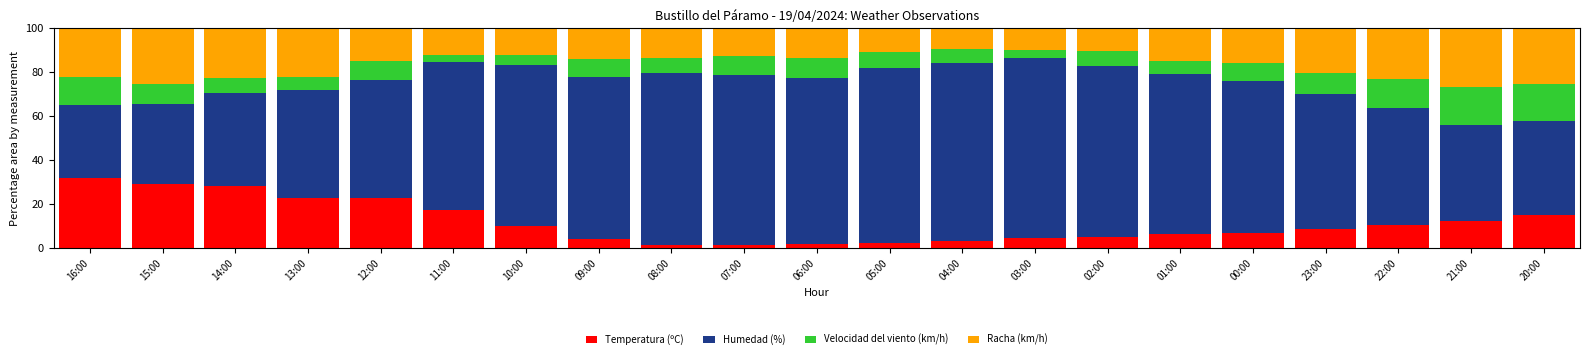

Which category has the highest value in the Temperatura (ºC) series?

16:00